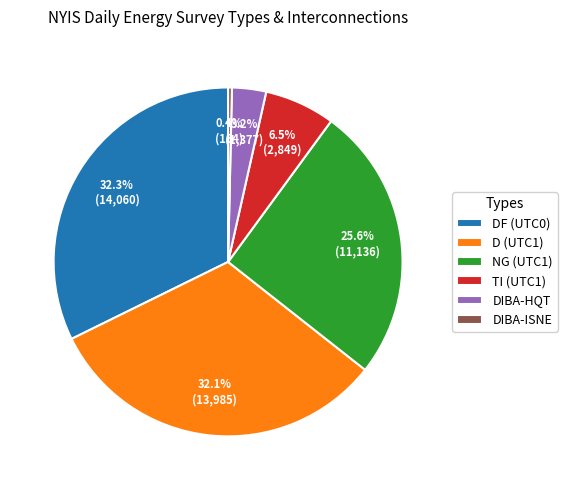

What is the ratio of the value at TI (UTC1) to the value at NG (UTC1)?

0.3